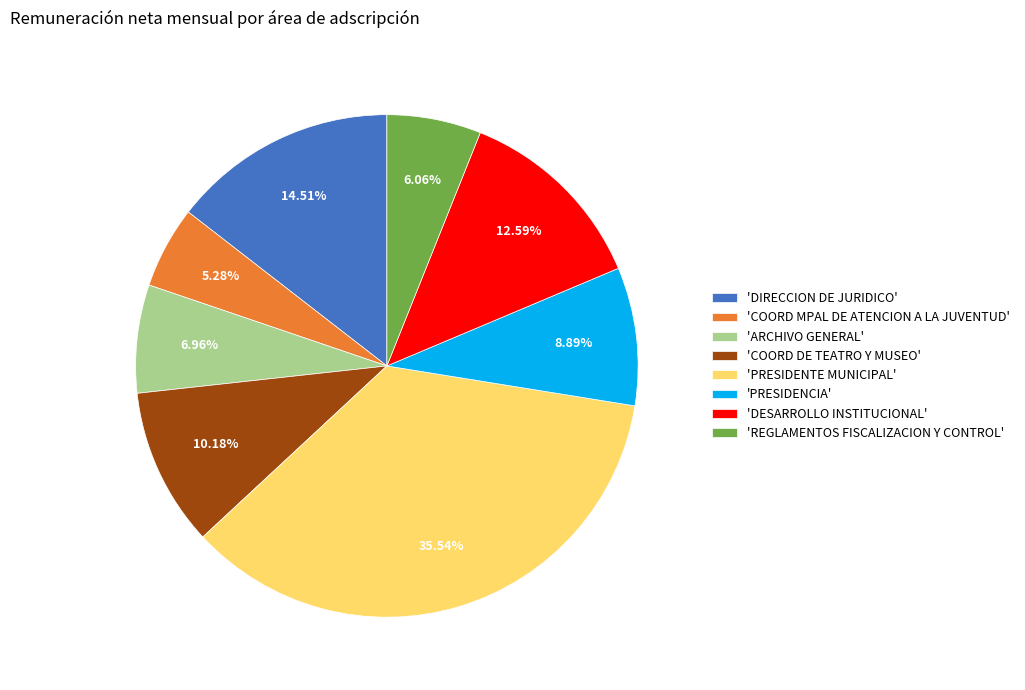

Rank the categories by value from highest to lowest.

'PRESIDENTE MUNICIPAL', 'DIRECCION DE JURIDICO', 'DESARROLLO INSTITUCIONAL', 'COORD DE TEATRO Y MUSEO', 'PRESIDENCIA', 'ARCHIVO GENERAL', 'REGLAMENTOS FISCALIZACION Y CONTROL', 'COORD MPAL DE ATENCION A LA JUVENTUD'